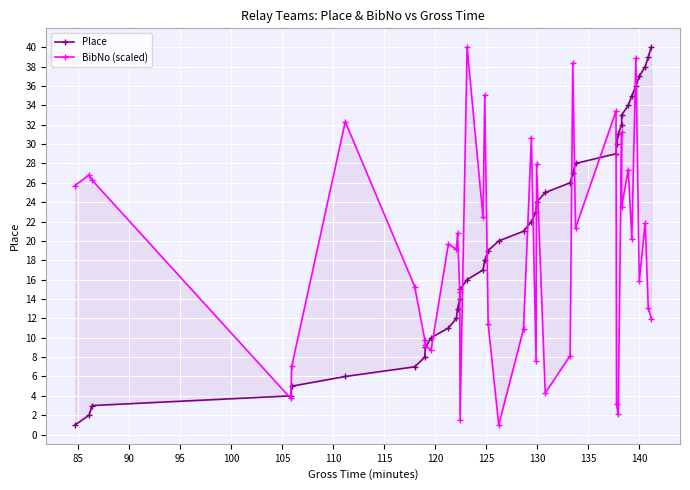

How many lines are shown in the chart?

2